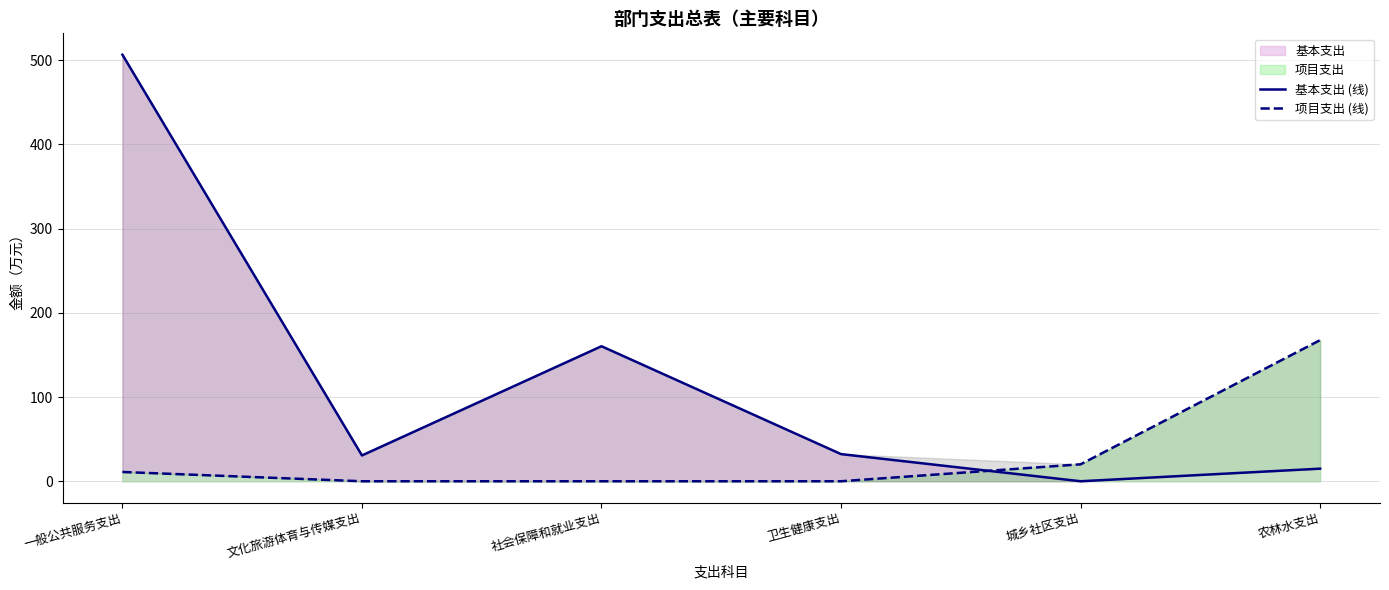

At which category does the chart reach its peak across all series?

一般公共服务支出